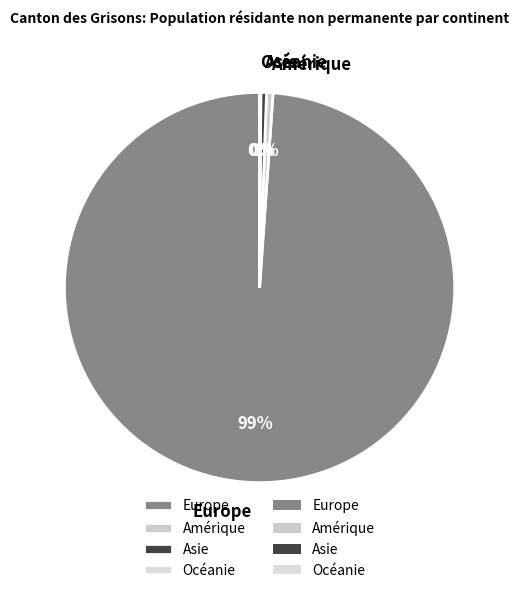

The Asie slice represents 0% of the pie. True or false?

True